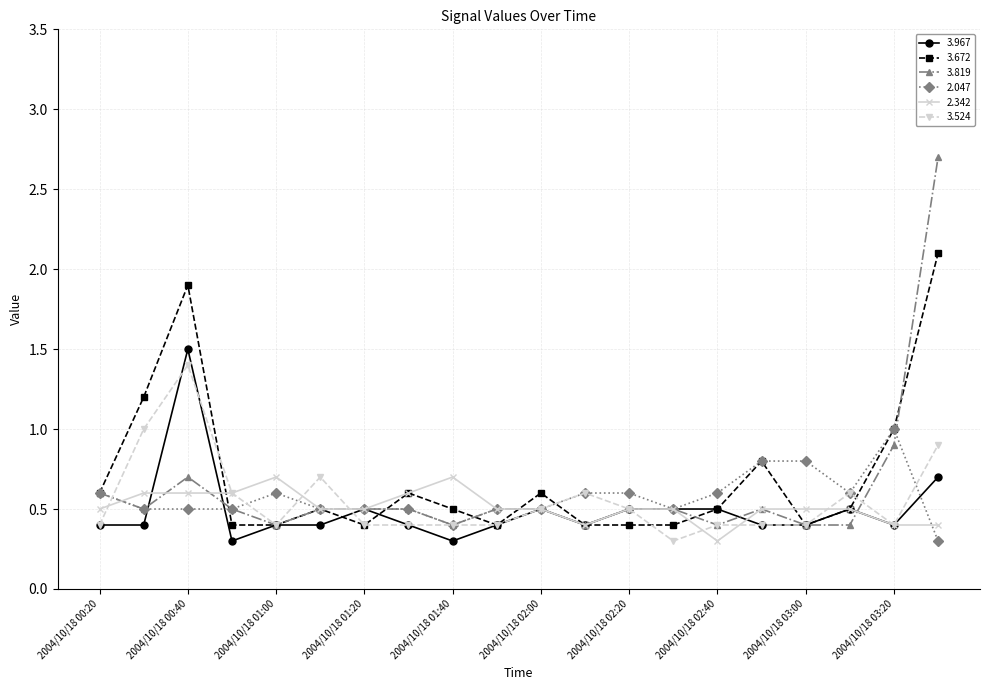

What is the value of the 2.047 point at the 14th from the left?

0.5